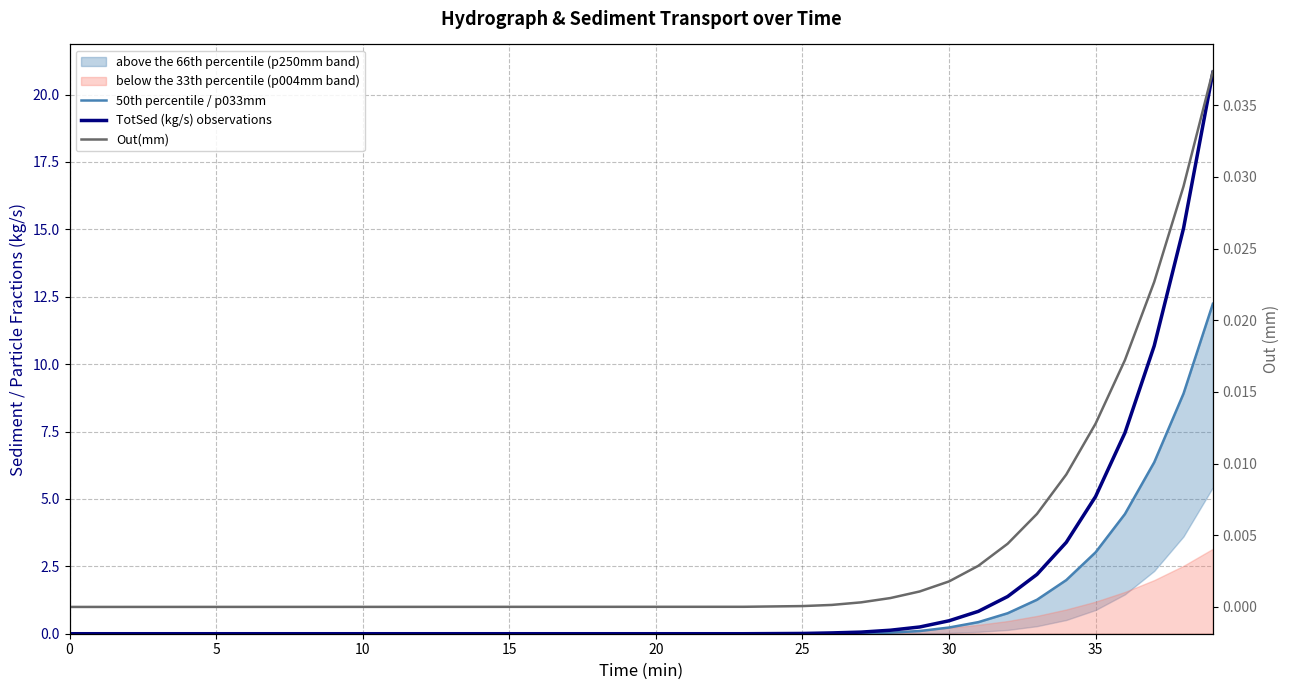

What is the greatest value displayed?

20.8